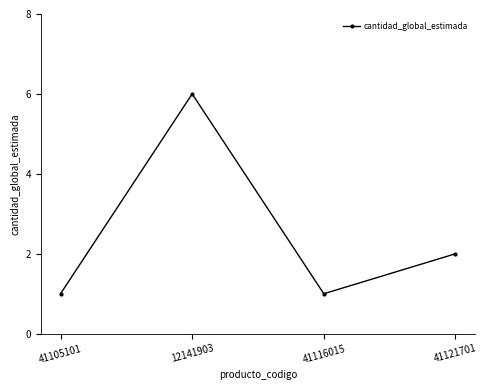

What is the sum of all values?

10